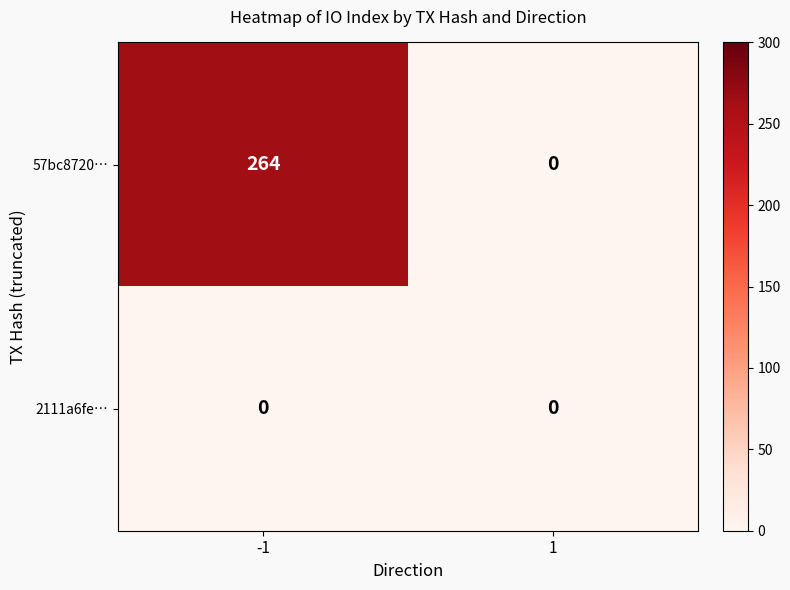

Count the number of categories in the chart.

2